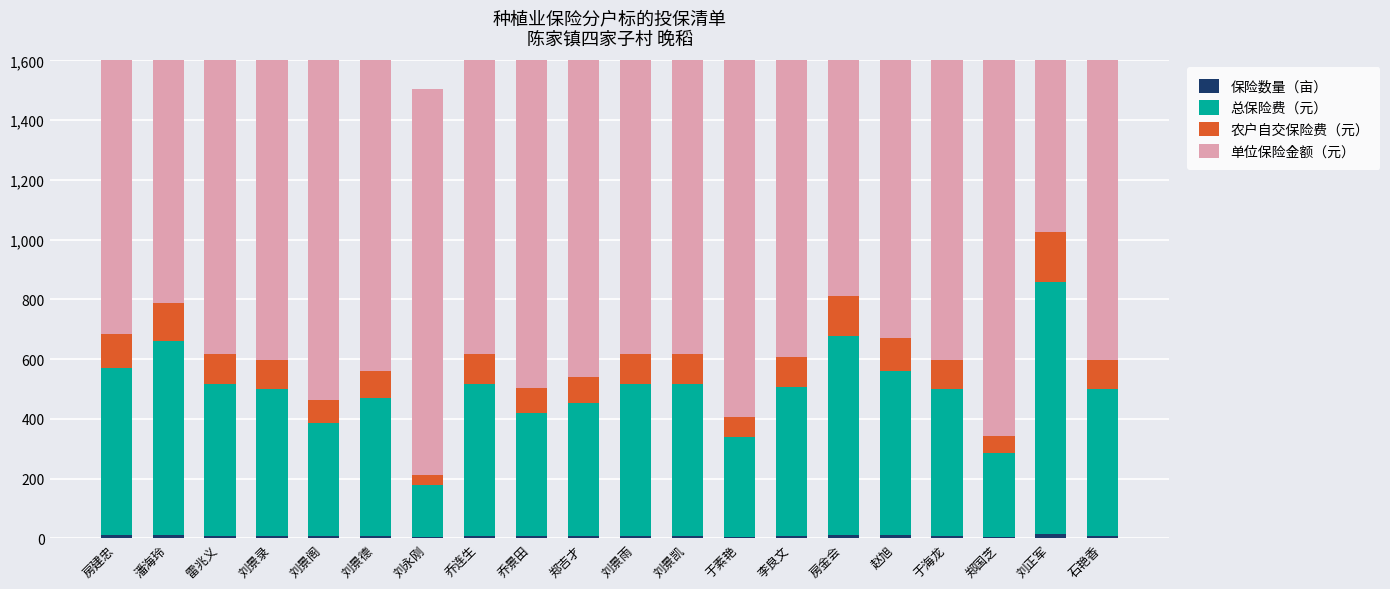

At which label is 单位保险金额（元） closest to 1290?

房建忠